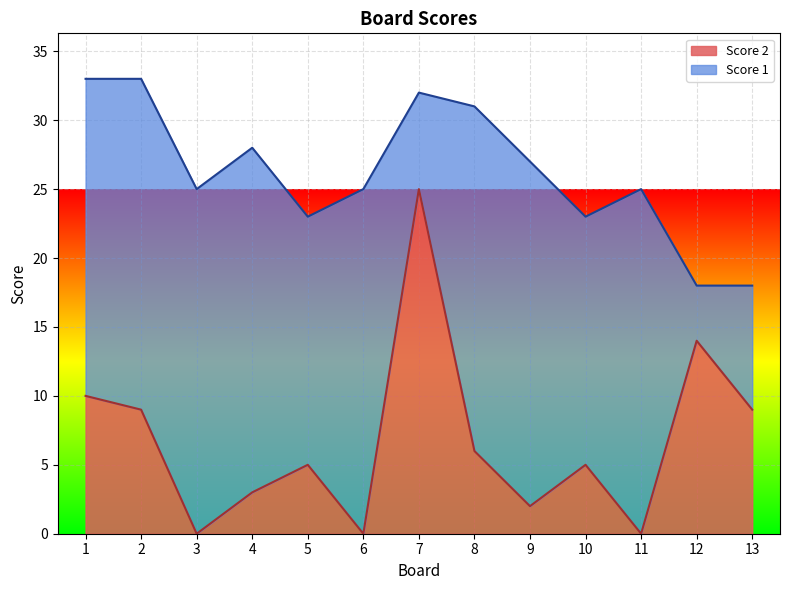

At which category does the chart reach its minimum across all series?

3